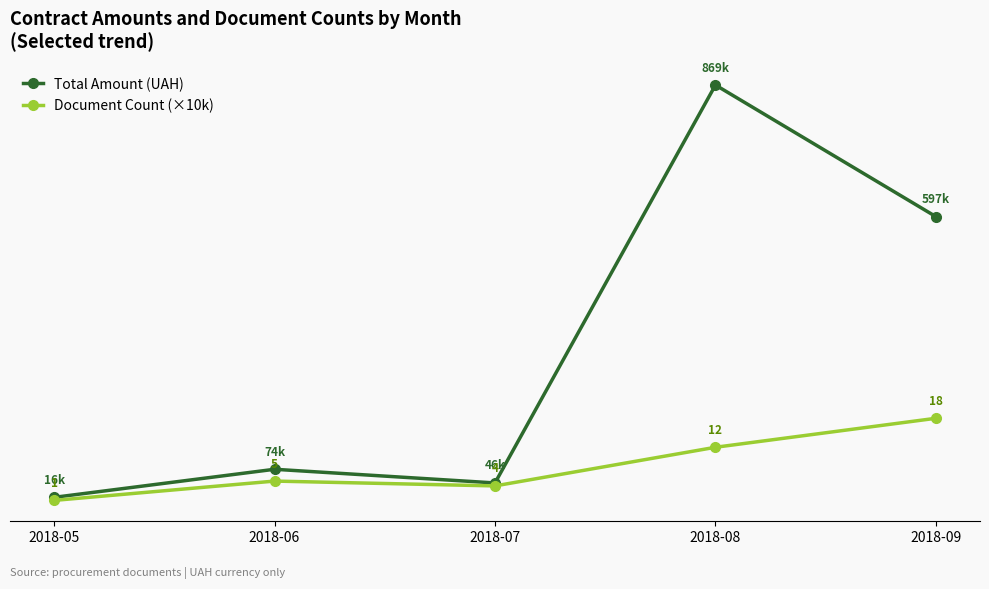

Rank the series by their average value, from lowest to highest.

Document Count (×10k), Total Amount (UAH)